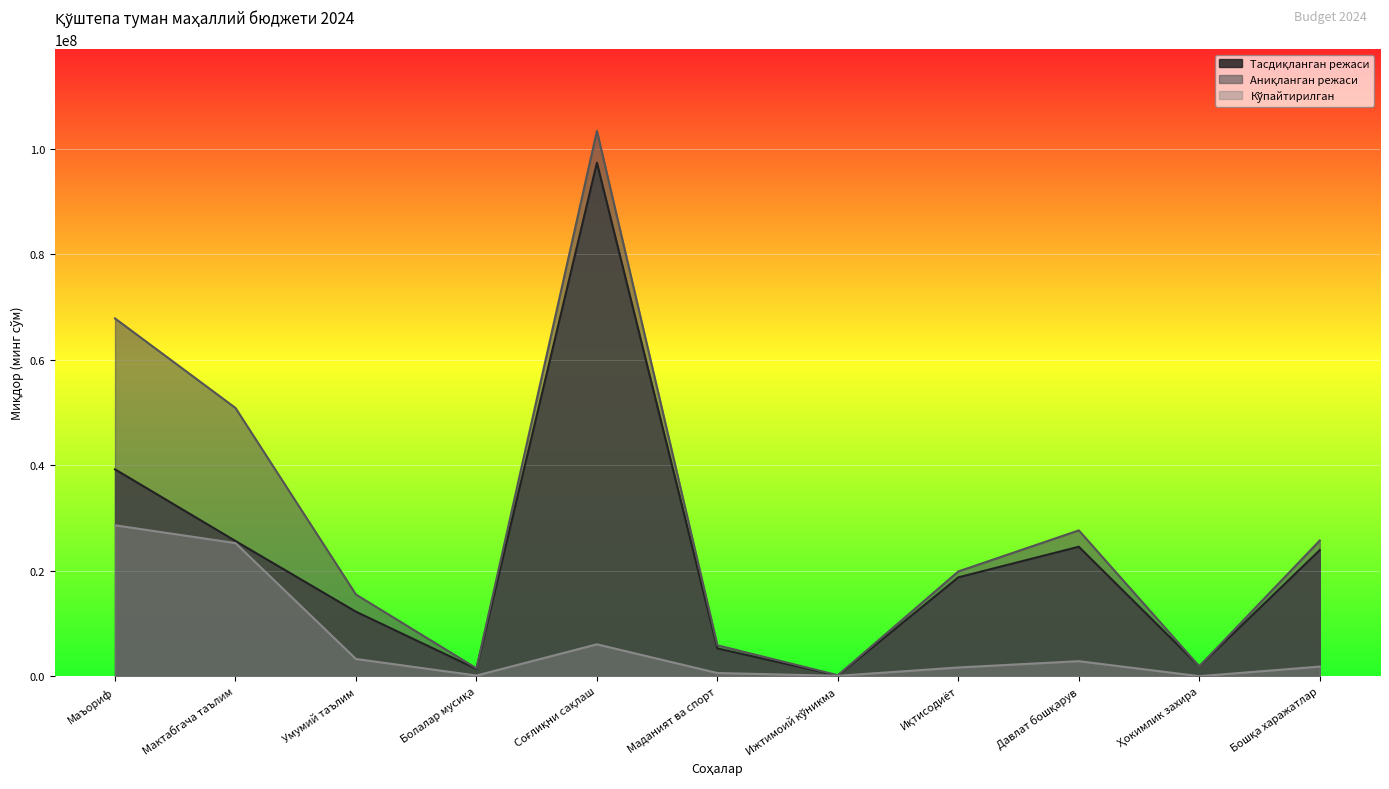

Where is the first local minimum for Кўпайтирилган?

Болалар мусиқа